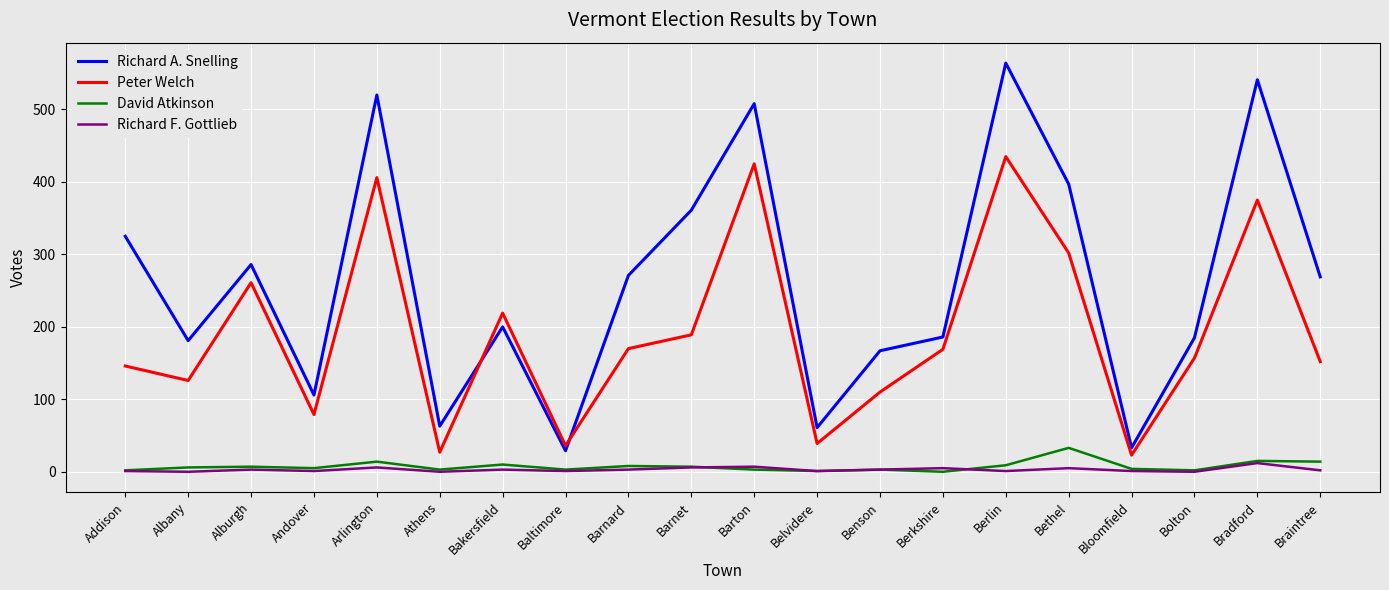

At which category is the sum across all series the highest?

Berlin